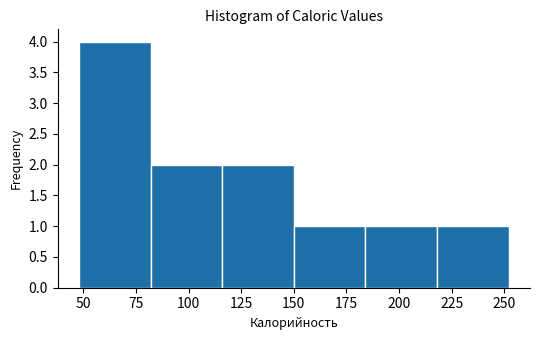

Which range on the x-axis has the tallest bar?

48 to 82